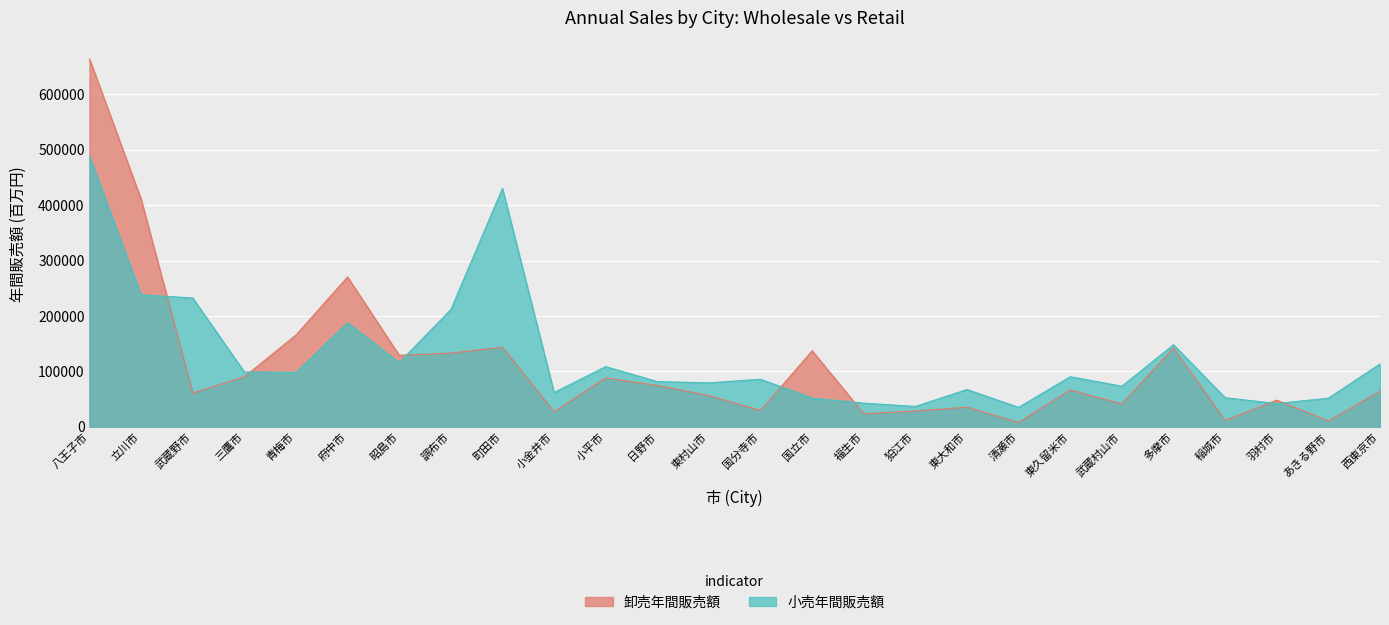

At which category is the sum across all series the highest?

八王子市